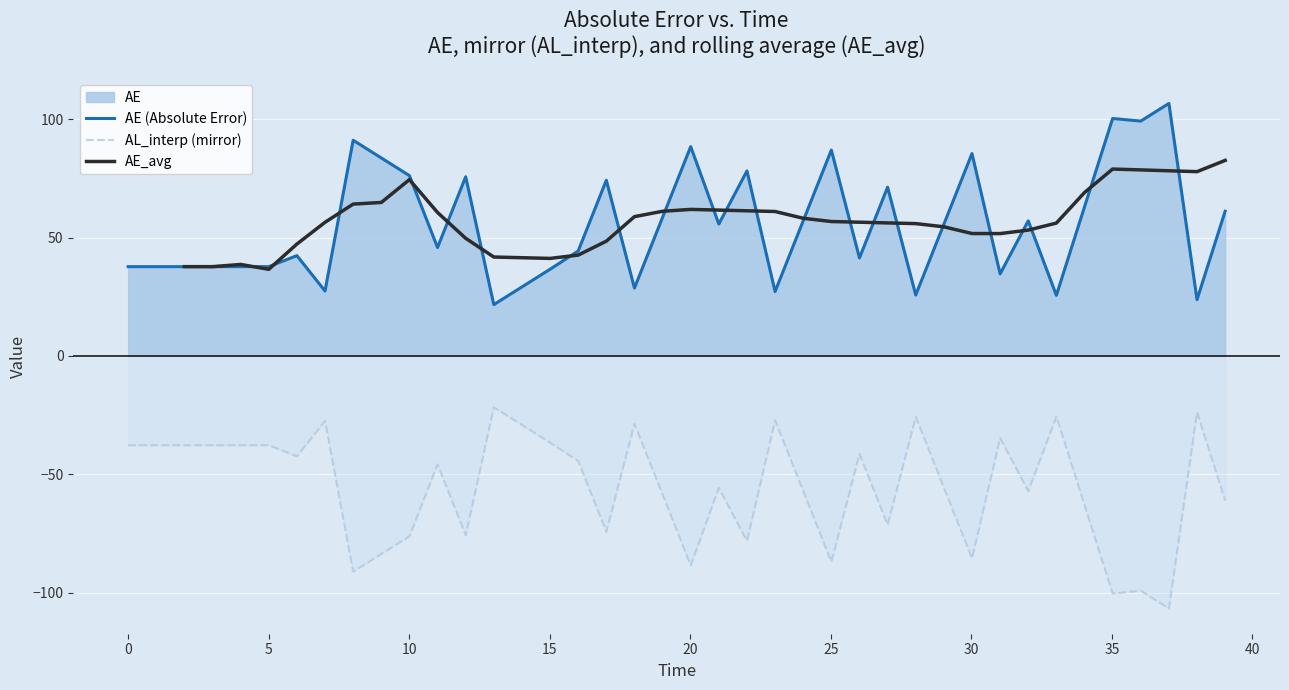

True or false: AE (Absolute Error) and AL_interp (mirror) intersect in this chart.

False